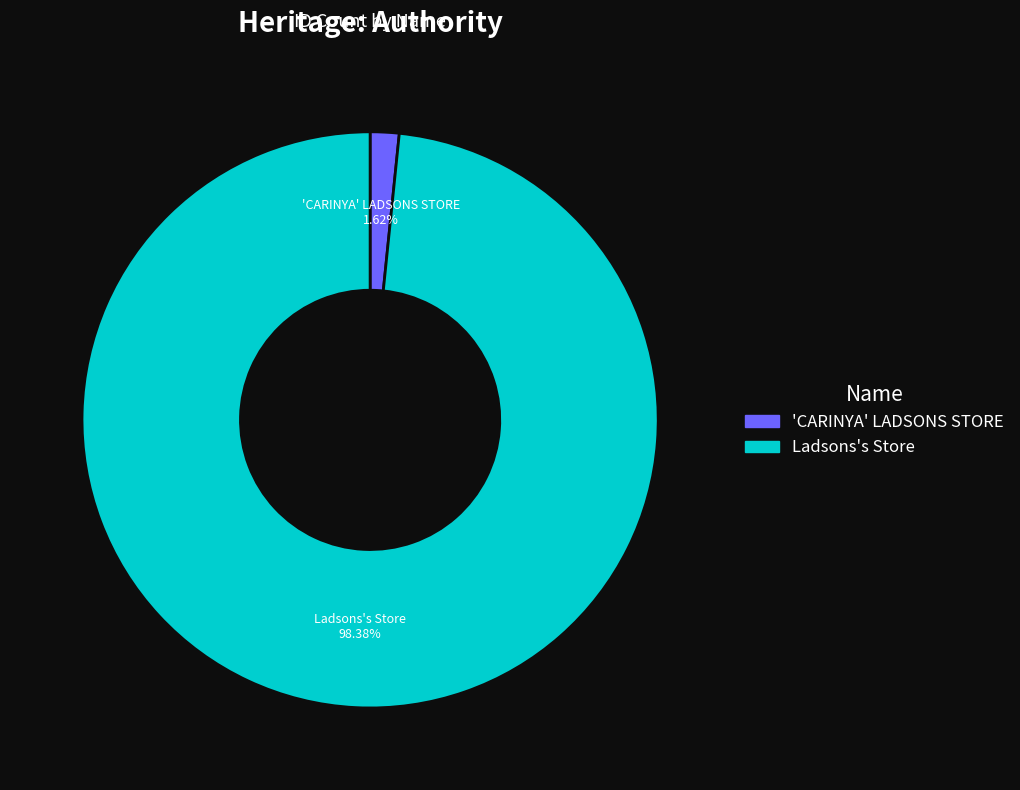

To the nearest percent, what is the difference between the largest and smallest slice percentages?

97%